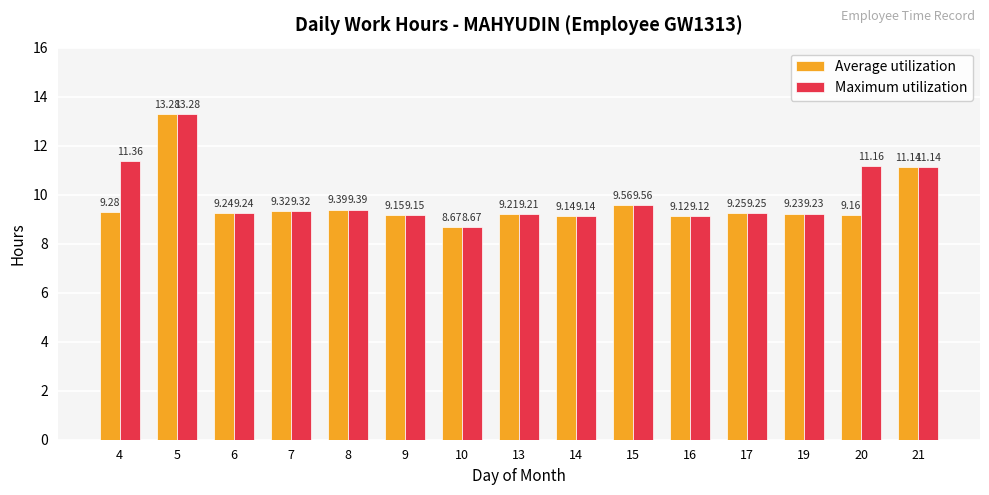

Which series has the largest total across all categories?

Maximum utilization